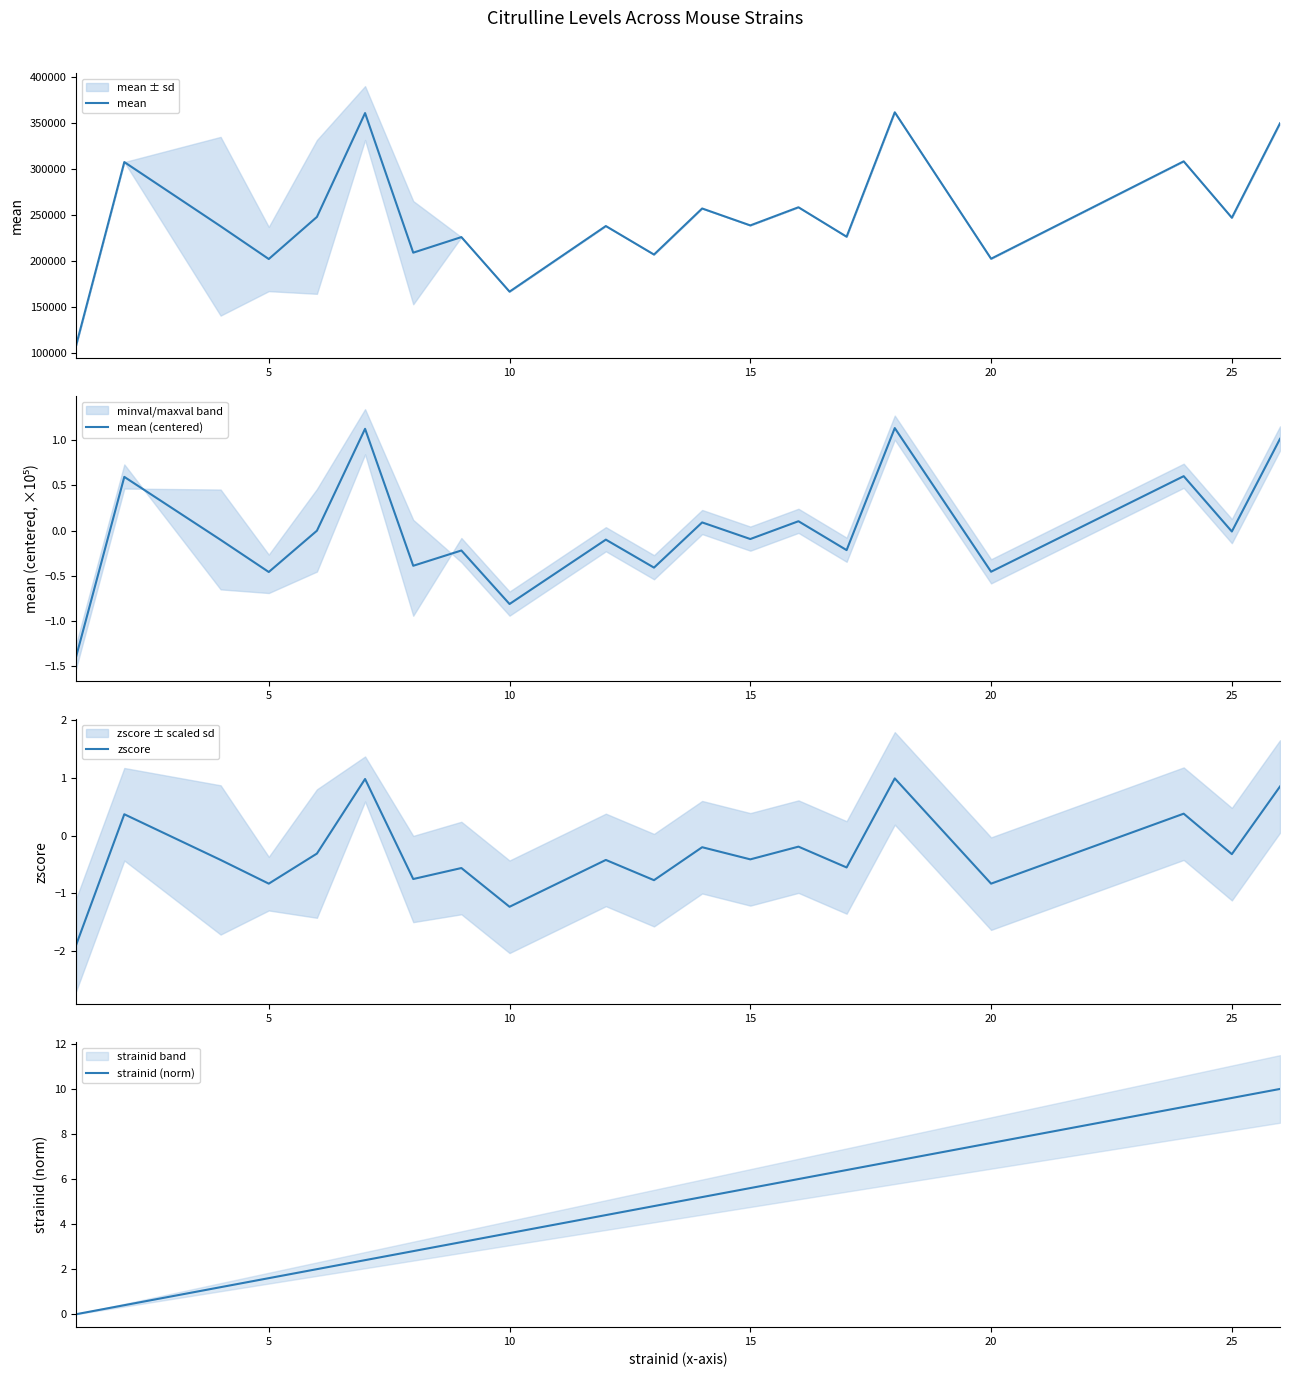

Count the number of categories in the chart.

20